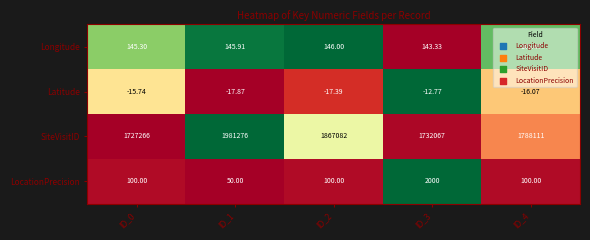

Which series changed the most between ID_1 and ID_4?

SiteVisitID